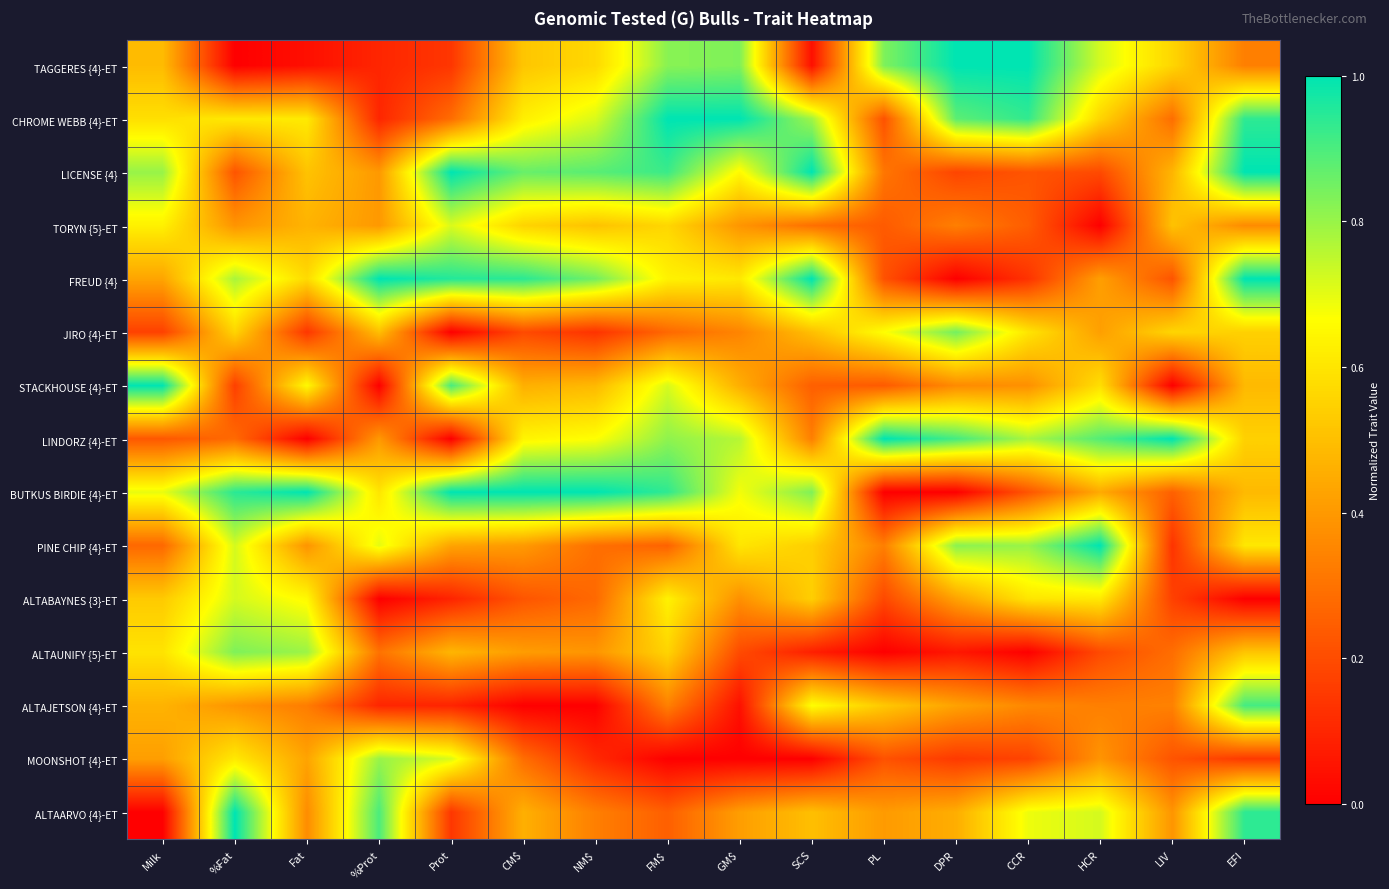

Reading right to left, extract all data points from this chart.

TAGGERES {4}-ET: EFI=0.3	LIV=0.6	HCR=0.7	CCR=1.0	DPR=1.0	PL=0.8	SCS=0.0	GM$=0.8	FM$=0.8	NM$=0.6	CM$=0.5	Prot=0.1	%Prot=0.1	Fat=0.0	%Fat=0.0	Milk=0.5
CHROME WEBB {4}-ET: EFI=0.9	LIV=0.3	HCR=0.6	CCR=0.9	DPR=0.9	PL=0.2	SCS=0.8	GM$=1.0	FM$=1.0	NM$=0.7	CM$=0.6	Prot=0.3	%Prot=0.1	Fat=0.6	%Fat=0.6	Milk=0.6
LICENSE {4}: EFI=1.0	LIV=0.5	HCR=0.2	CCR=0.2	DPR=0.2	PL=0.3	SCS=1.0	GM$=0.7	FM$=0.9	NM$=0.9	CM$=0.9	Prot=1.0	%Prot=0.4	Fat=0.5	%Fat=0.2	Milk=0.8
TORYN {5}-ET: EFI=0.4	LIV=0.5	HCR=0.0	CCR=0.2	DPR=0.3	PL=0.2	SCS=0.3	GM$=0.4	FM$=0.6	NM$=0.5	CM$=0.6	Prot=0.7	%Prot=0.4	Fat=0.5	%Fat=0.4	Milk=0.6
FREUD {4}: EFI=1.0	LIV=0.2	HCR=0.4	CCR=0.1	DPR=0.0	PL=0.2	SCS=1.0	GM$=0.6	FM$=0.6	NM$=0.8	CM$=0.9	Prot=1.0	%Prot=1.0	Fat=0.6	%Fat=0.8	Milk=0.4
JIRO {4}-ET: EFI=0.5	LIV=0.6	HCR=0.4	CCR=0.6	DPR=0.8	PL=0.7	SCS=0.5	GM$=0.3	FM$=0.3	NM$=0.1	CM$=0.2	Prot=0.0	%Prot=0.5	Fat=0.1	%Fat=0.6	Milk=0.2
STACKHOUSE {4}-ET: EFI=0.5	LIV=0.0	HCR=0.6	CCR=0.4	DPR=0.4	PL=0.2	SCS=0.2	GM$=0.5	FM$=0.7	NM$=0.5	CM$=0.5	Prot=0.9	%Prot=0.0	Fat=0.7	%Fat=0.2	Milk=1.0
LINDORZ {4}-ET: EFI=0.5	LIV=1.0	HCR=0.9	CCR=0.8	DPR=0.9	PL=1.0	SCS=0.3	GM$=0.8	FM$=0.8	NM$=0.7	CM$=0.6	Prot=0.0	%Prot=0.4	Fat=0.0	%Fat=0.3	Milk=0.2
BUTKUS BIRDIE {4}-ET: EFI=0.5	LIV=0.3	HCR=0.4	CCR=0.2	DPR=0.0	PL=0.0	SCS=0.8	GM$=0.7	FM$=0.9	NM$=1.0	CM$=1.0	Prot=1.0	%Prot=0.6	Fat=1.0	%Fat=0.9	Milk=0.7
PINE CHIP {4}-ET: EFI=0.6	LIV=0.1	HCR=1.0	CCR=0.8	DPR=0.8	PL=0.3	SCS=0.5	GM$=0.6	FM$=0.3	NM$=0.3	CM$=0.4	Prot=0.4	%Prot=0.7	Fat=0.4	%Fat=0.7	Milk=0.3
ALTABAYNES {3}-ET: EFI=0.0	LIV=0.2	HCR=0.6	CCR=0.6	DPR=0.4	PL=0.2	SCS=0.5	GM$=0.4	FM$=0.6	NM$=0.3	CM$=0.2	Prot=0.1	%Prot=0.0	Fat=0.7	%Fat=0.7	Milk=0.5
ALTAUNIFY {5}-ET: EFI=0.5	LIV=0.3	HCR=0.2	CCR=0.0	DPR=0.1	PL=0.0	SCS=0.1	GM$=0.2	FM$=0.6	NM$=0.4	CM$=0.4	Prot=0.5	%Prot=0.3	Fat=0.8	%Fat=0.8	Milk=0.6
ALTAJETSON {4}-ET: EFI=0.9	LIV=0.3	HCR=0.3	CCR=0.4	DPR=0.4	PL=0.5	SCS=0.7	GM$=0.0	FM$=0.3	NM$=0.0	CM$=0.0	Prot=0.1	%Prot=0.1	Fat=0.3	%Fat=0.4	Milk=0.5
MOONSHOT {4}-ET: EFI=0.2	LIV=0.2	HCR=0.4	CCR=0.2	DPR=0.2	PL=0.2	SCS=0.0	GM$=0.0	FM$=0.0	NM$=0.1	CM$=0.3	Prot=0.7	%Prot=0.8	Fat=0.4	%Fat=0.6	Milk=0.4
ALTAARVO {4}-ET: EFI=0.9	LIV=0.4	HCR=0.7	CCR=0.7	DPR=0.5	PL=0.4	SCS=0.5	GM$=0.4	FM$=0.2	NM$=0.3	CM$=0.5	Prot=0.1	%Prot=0.9	Fat=0.4	%Fat=1.0	Milk=0.0